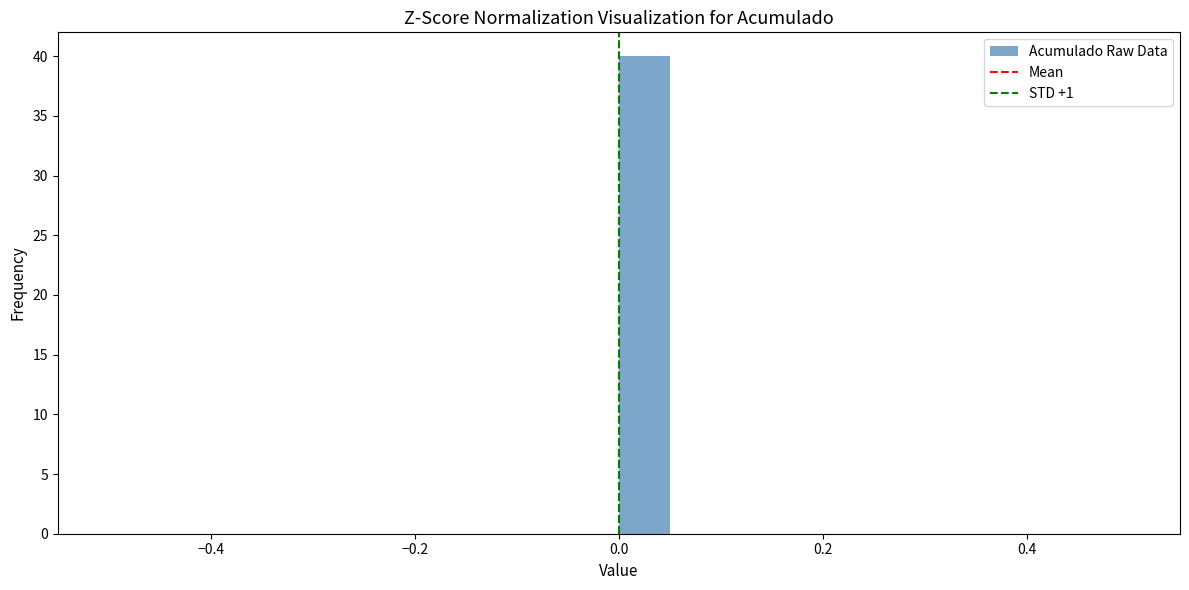

Around what value on the x-axis is the tallest bar? Give the approximate position of its centre, as read against the axis.

0.02